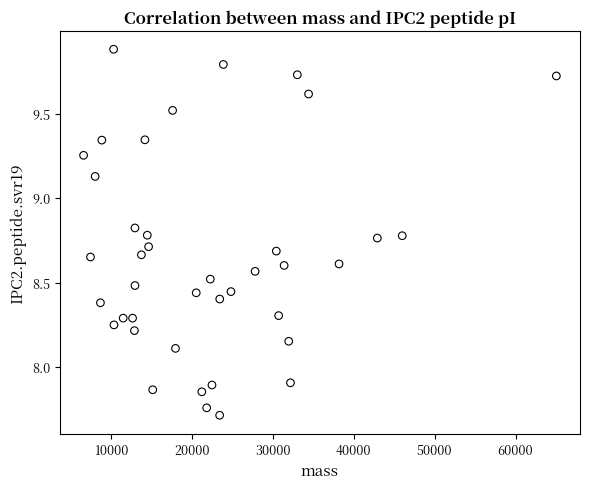

What is the range of X values (max minus min)?

58472.1